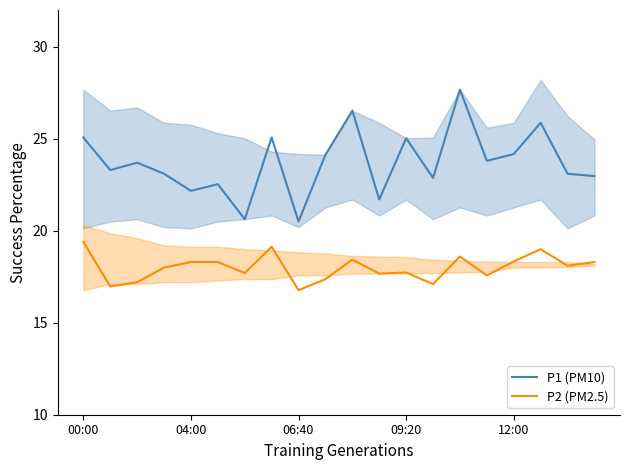

What is the greatest value displayed?

27.7